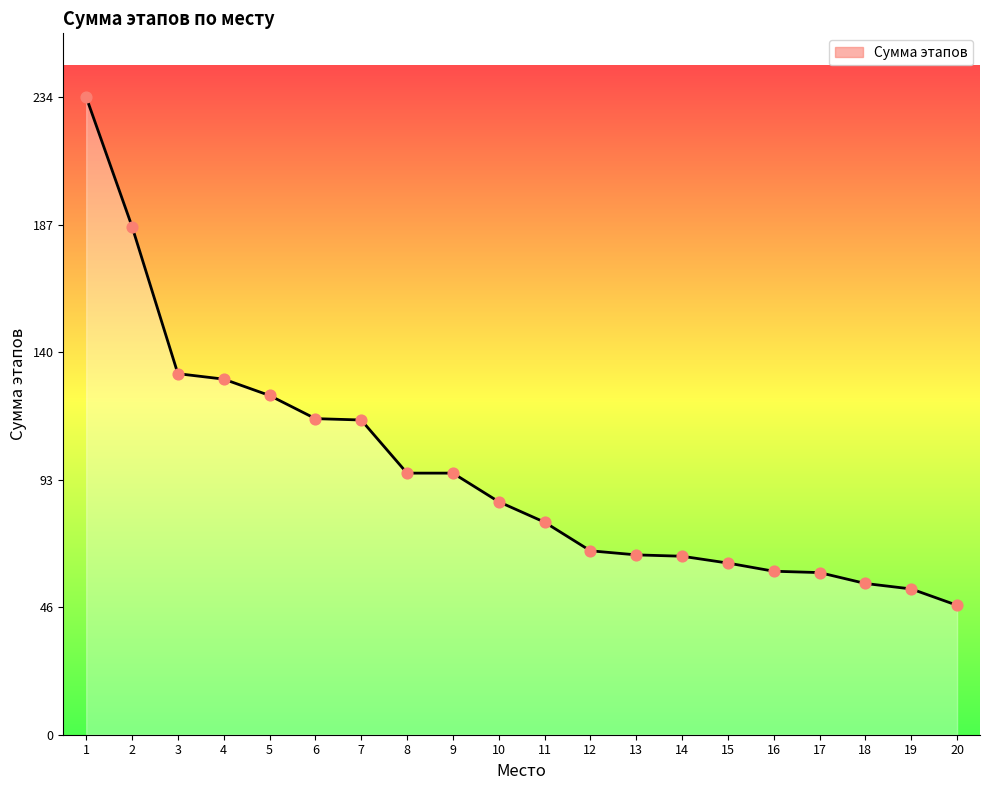

What is the change in value from 14 to 18?

-10.0